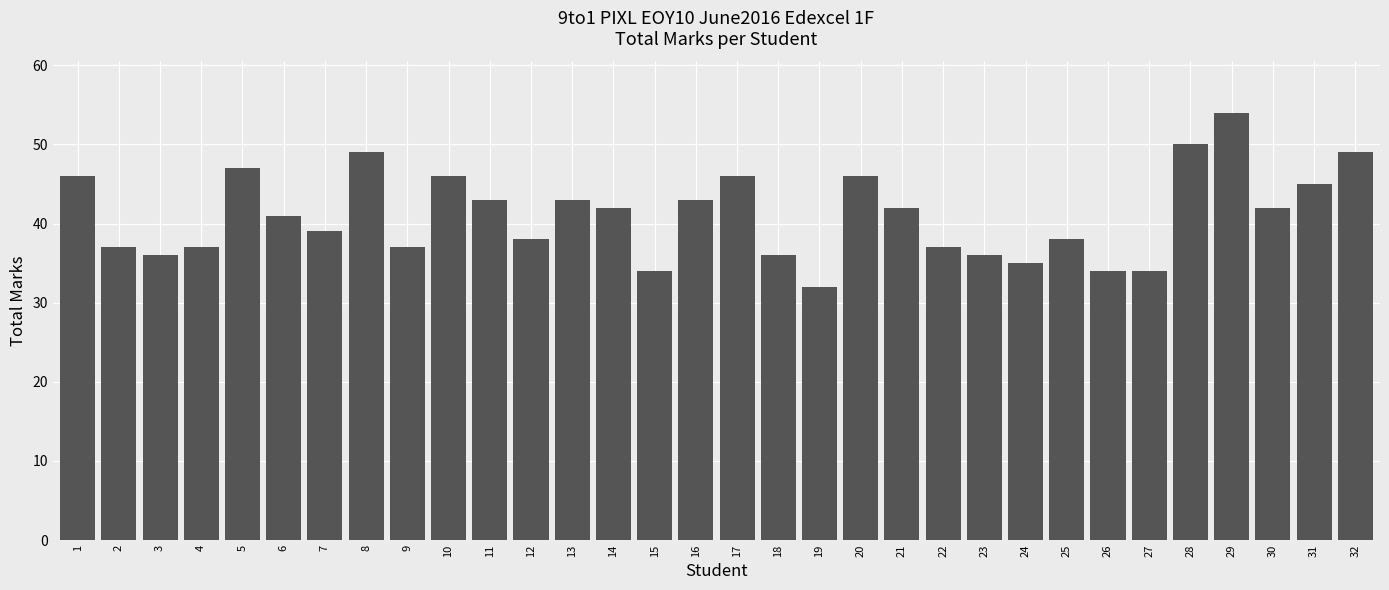

What is the sum of all values?

1314